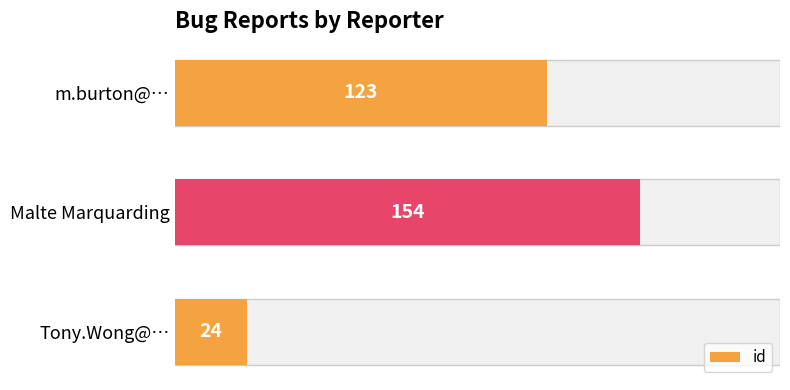

Count the number of categories in the chart.

3